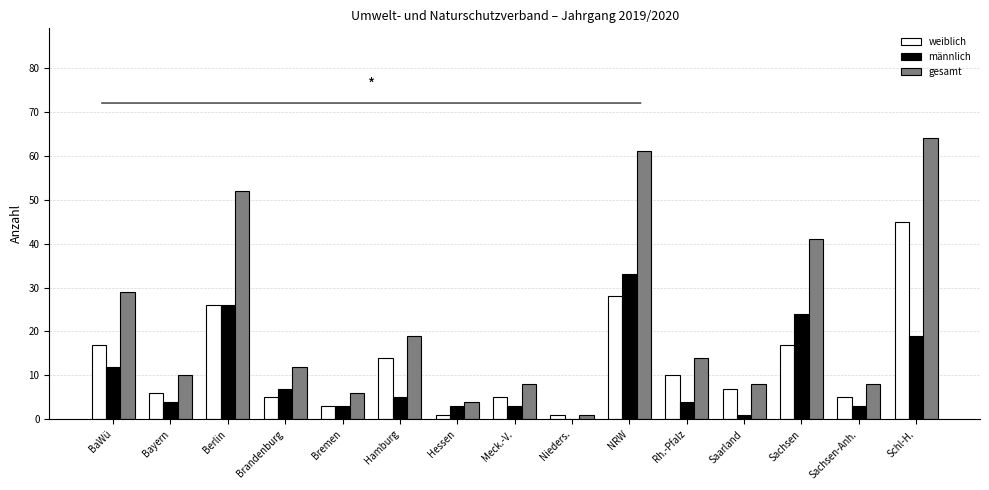

How many series are shown in this chart?

3